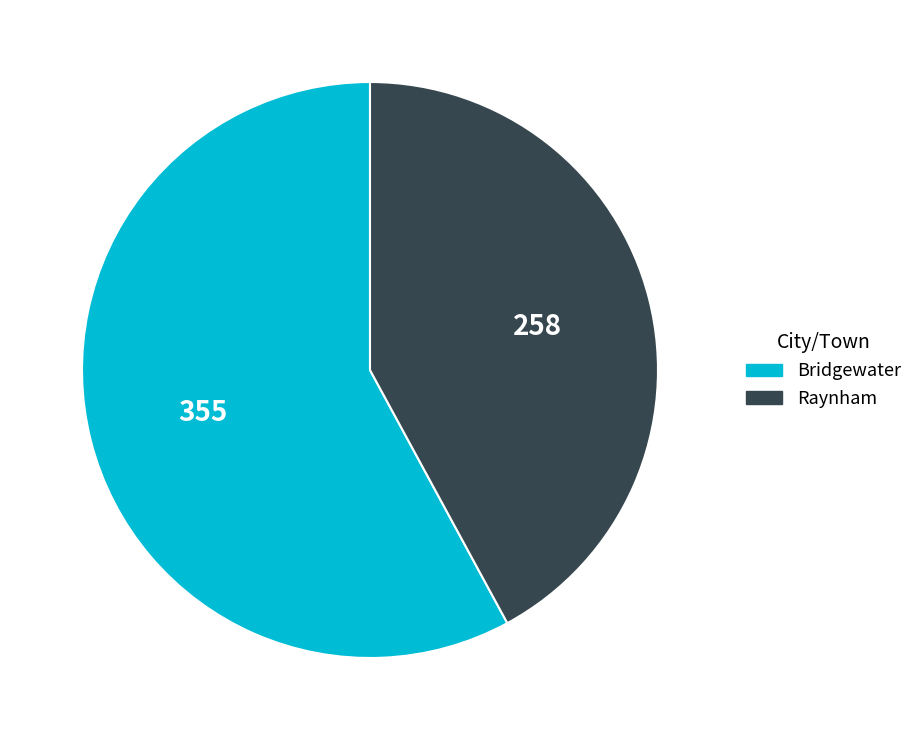

The Bridgewater slice represents 52% of the pie. True or false?

False